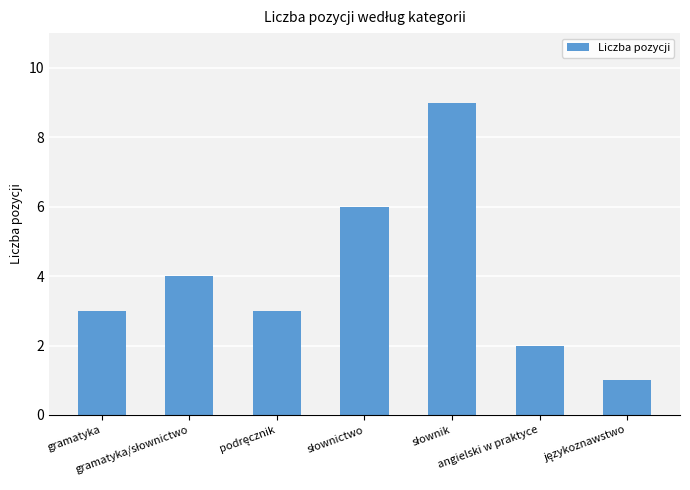

What is the maximum value shown in the chart?

9